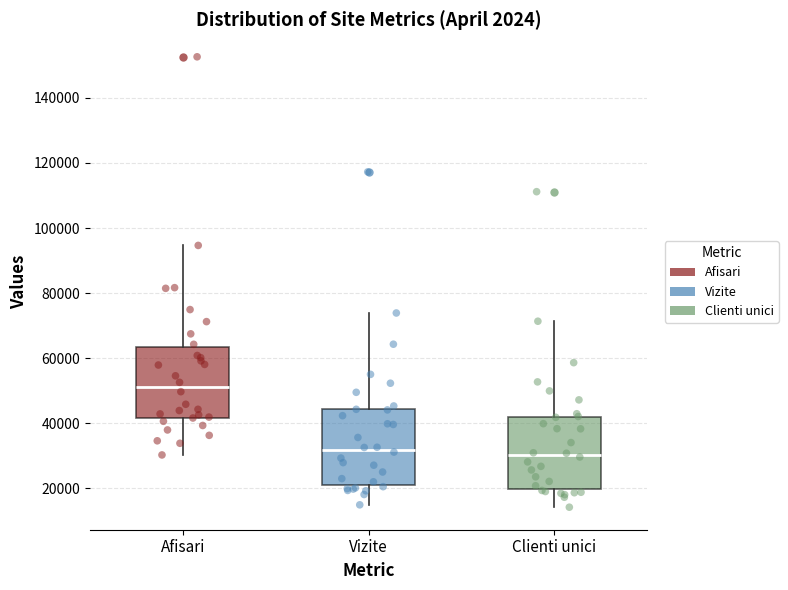

Reading left to right, transcribe this box plot: for each box, give where its median line is, the range the box spans, and where its two whiskers end, as read against the y-axis. The values are not printed on the chart, so give them approximately, as read against the axis.

Afisari: median 52000, box 42000 to 64000, whiskers 30000 to 94000
Vizite: median 32000, box 20000 to 44000, whiskers 14000 to 74000
Clienti unici: median 30000, box 20000 to 42000, whiskers 14000 to 72000